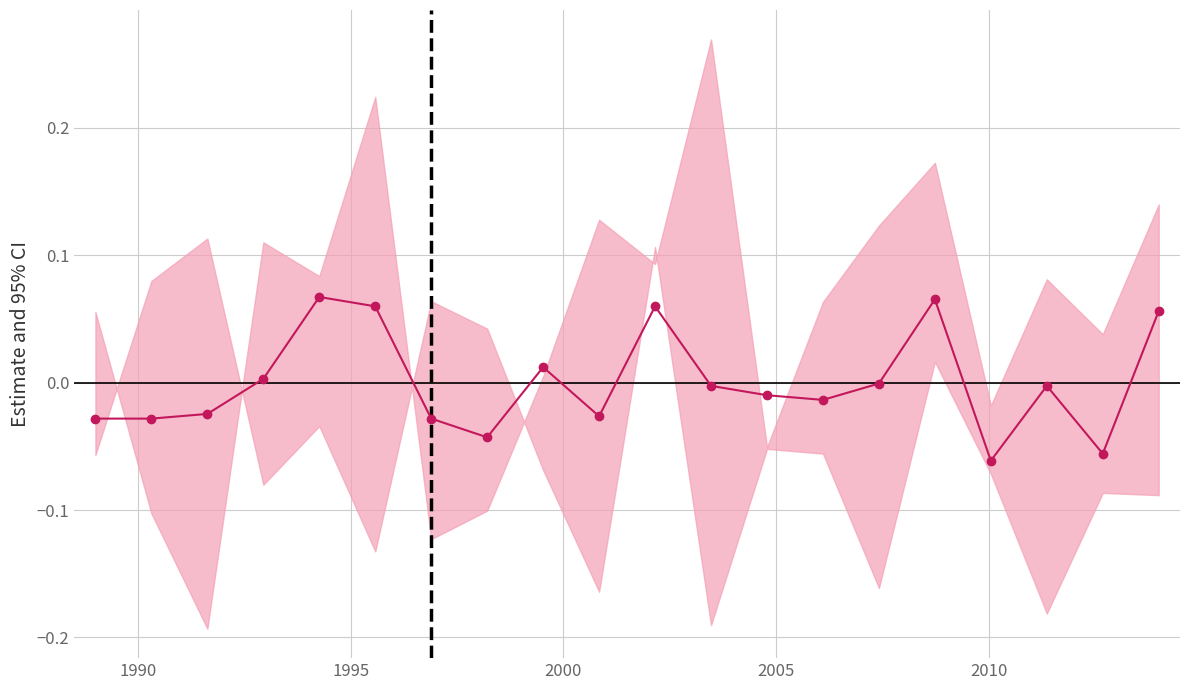

How many interior local valleys (lower than both neighbors) does the data have?

5